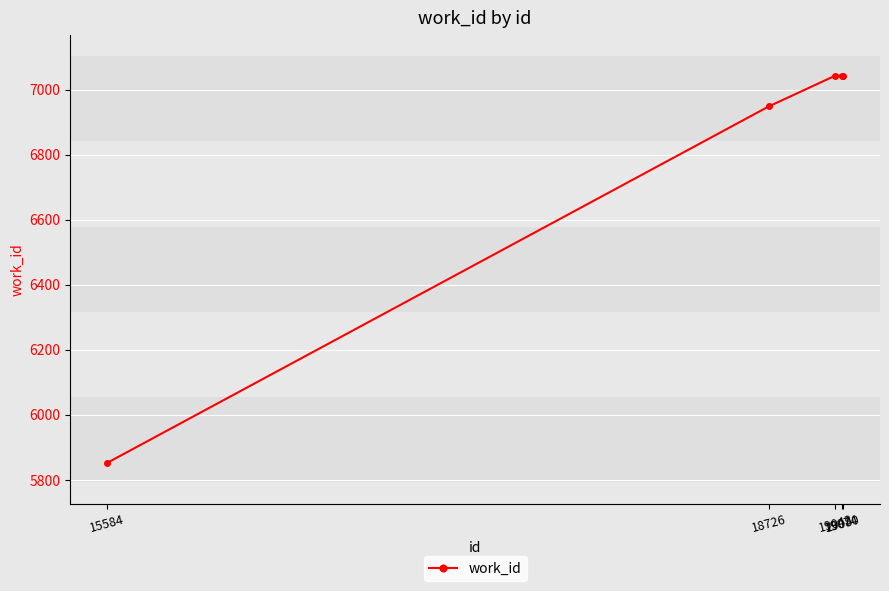

What is the maximum value shown in the chart?

7043